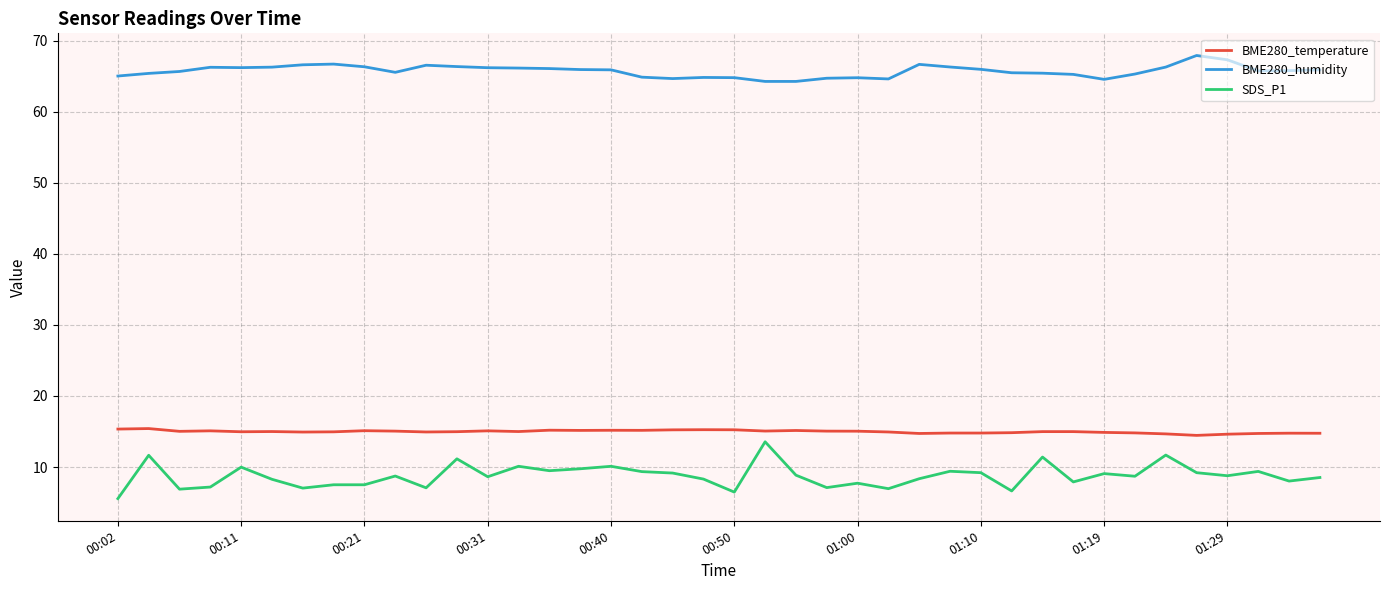

What is the maximum value shown in the chart?

67.9